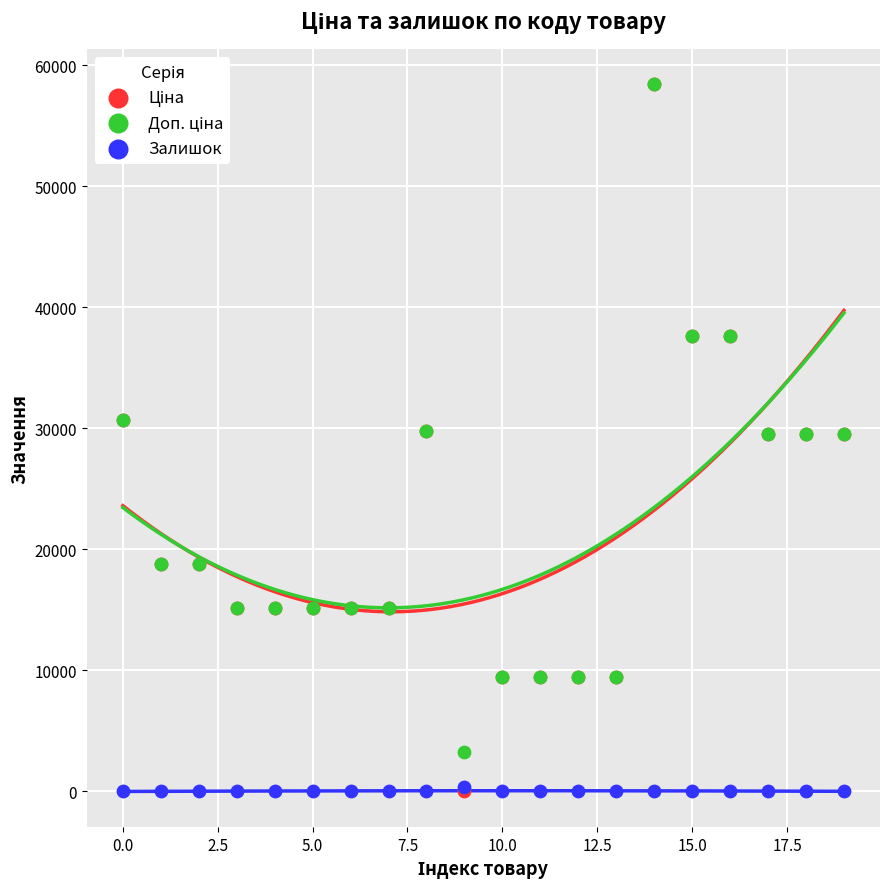

Which series reaches the maximum Y coordinate?

Ціна